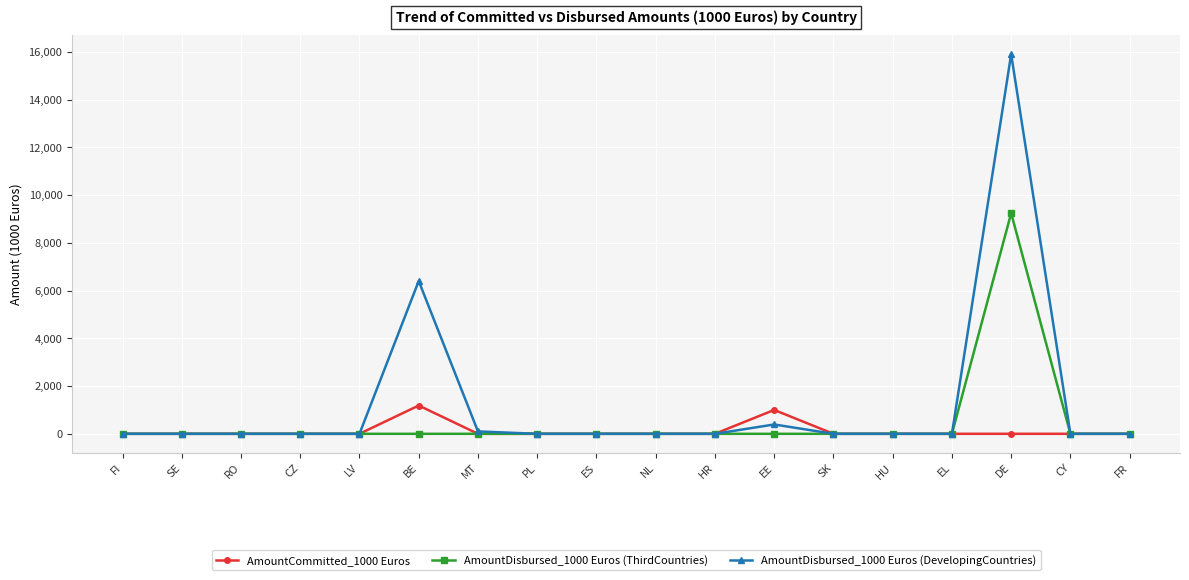

Rank the series by their maximum value, from lowest to highest.

AmountCommitted_1000 Euros, AmountDisbursed_1000 Euros (ThirdCountries), AmountDisbursed_1000 Euros (DevelopingCountries)